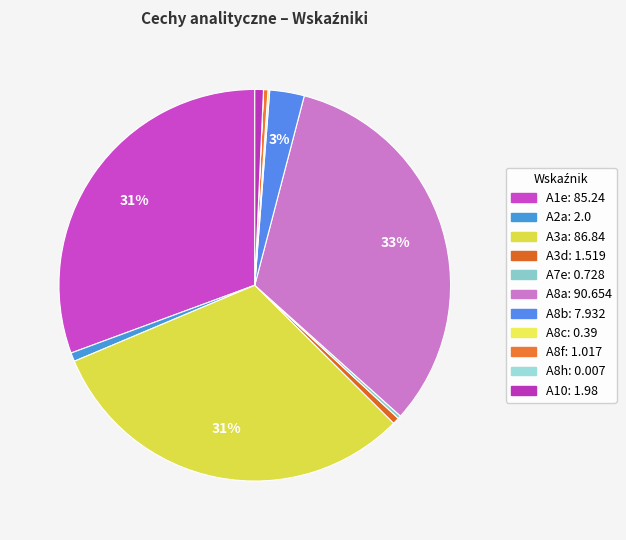

Which category has the biggest portion of the pie?

A8a